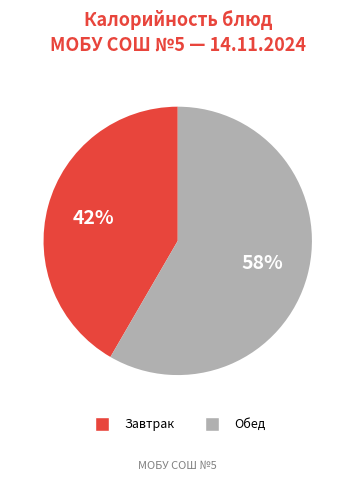

To the nearest percent, what is the average slice percentage?

50%